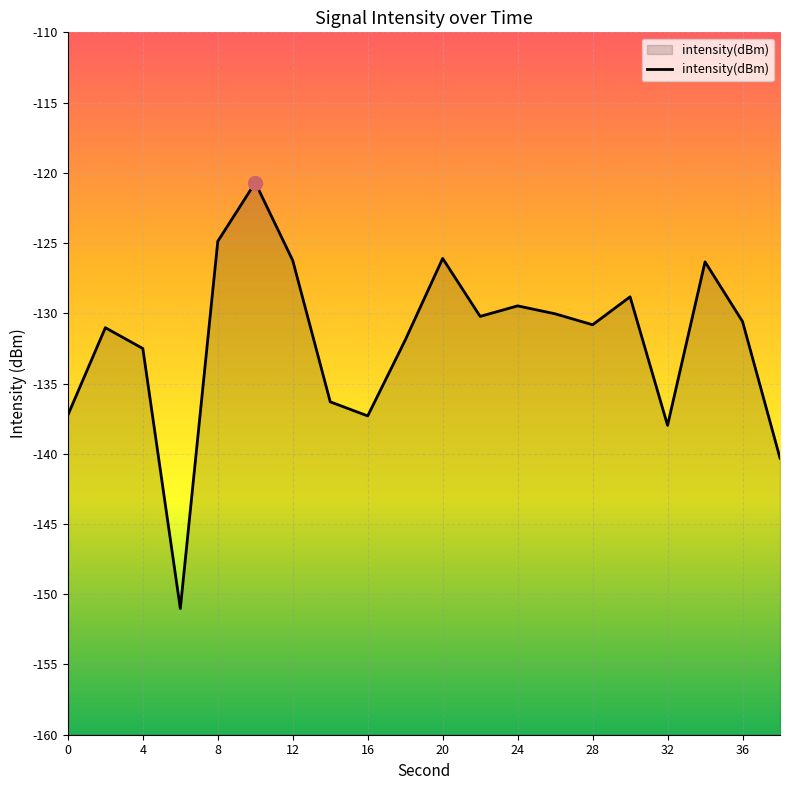

Is it true that the value at 16 is -234.9?

False